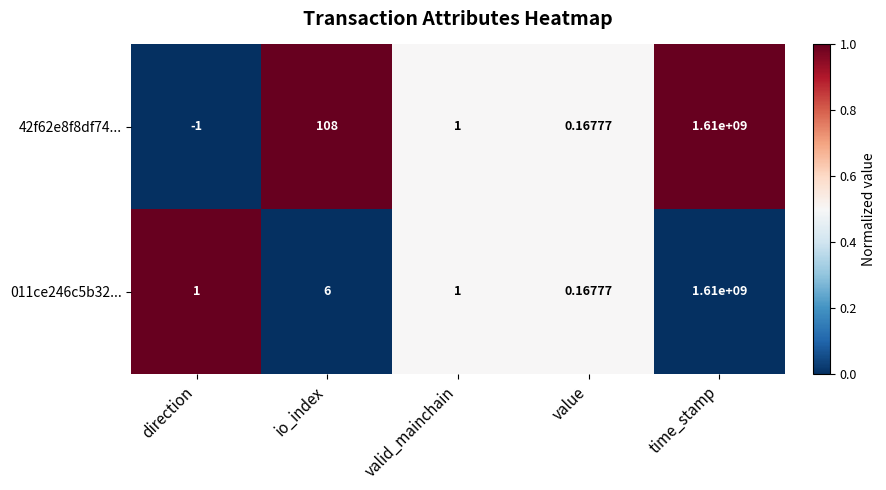

How many distinct data groups are displayed?

2